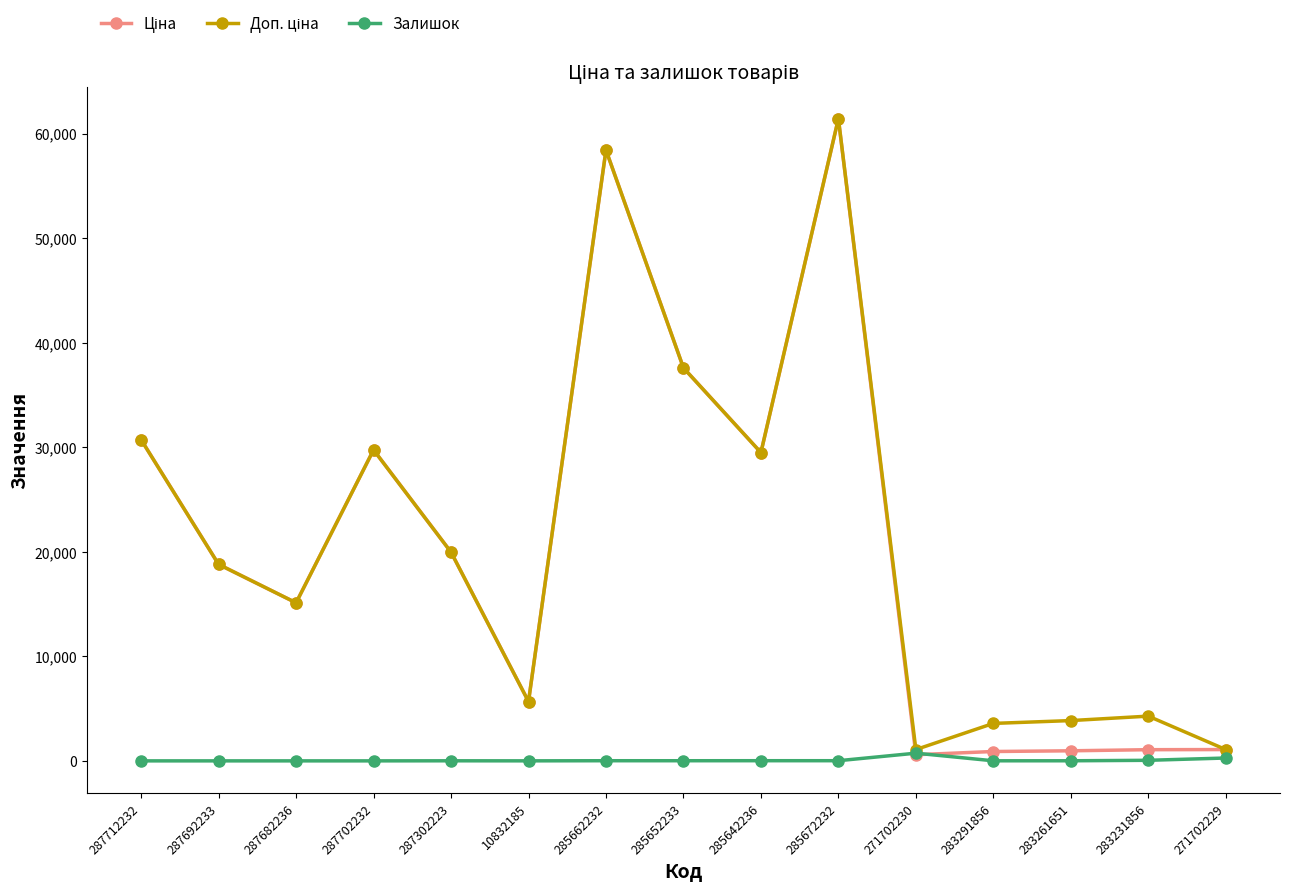

What is the label of the 12th point from the left?

283291856